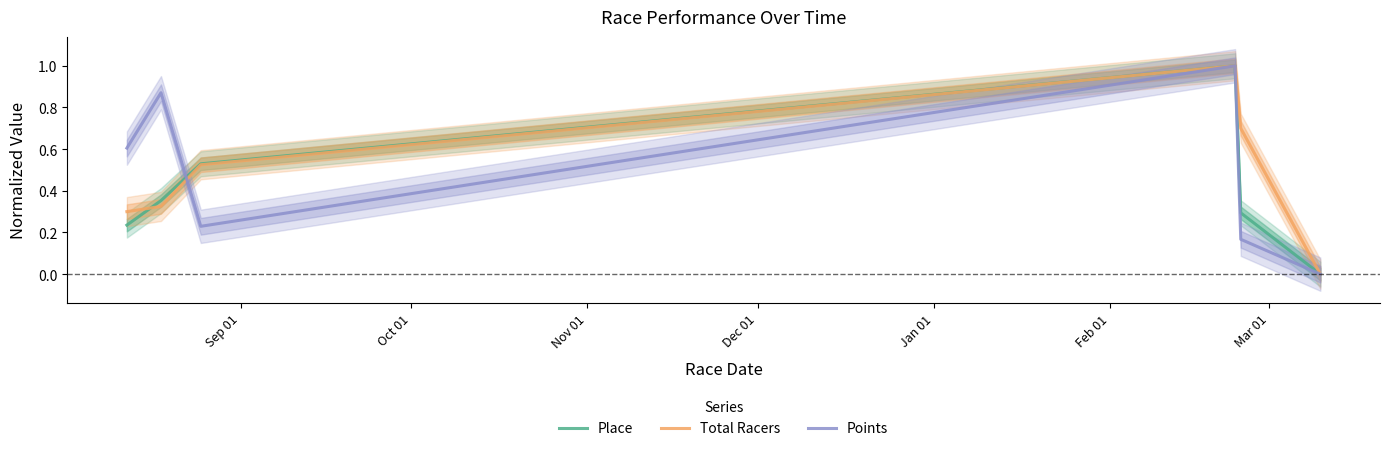

Reading left to right, what are all the values shown in this chart?

Place: 0.2	0.4	0.5	1.0	0.3	0.0
Total Racers: 0.3	0.3	0.5	1.0	0.7	0.0
Points: 0.6	0.9	0.2	1.0	0.2	0.0